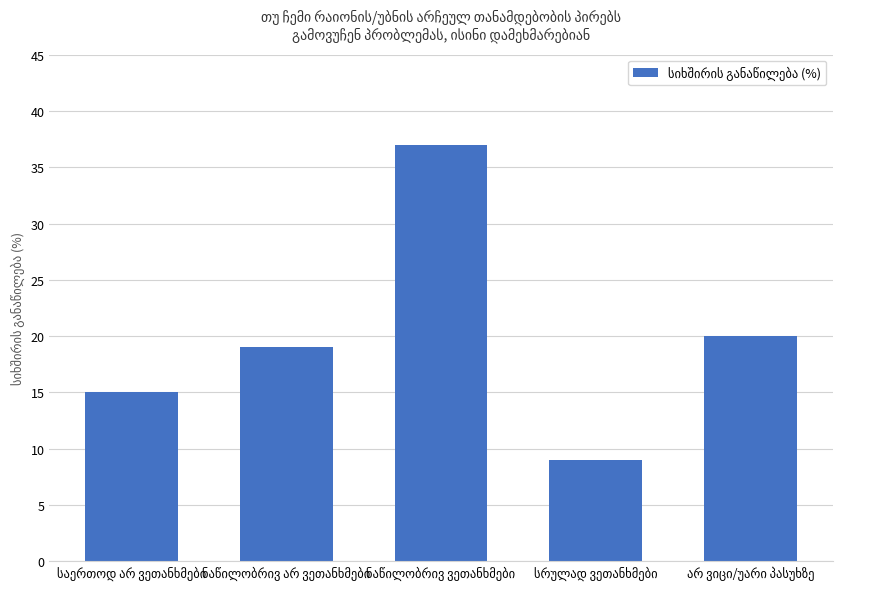

Does the chart contain any negative values?

No